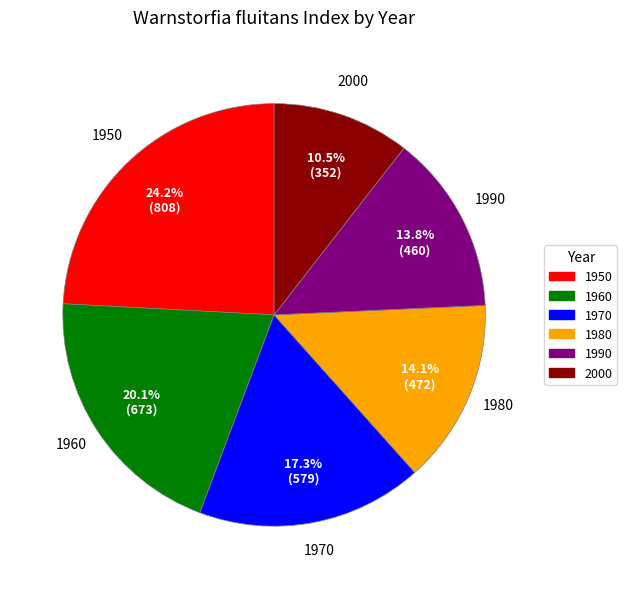

Count the number of slices in the pie.

6